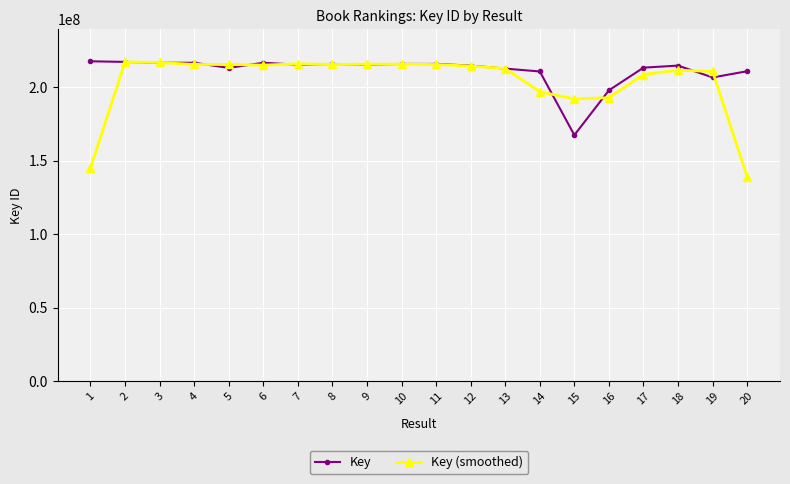

At how many categories does at least one series exceed 148298749?

20